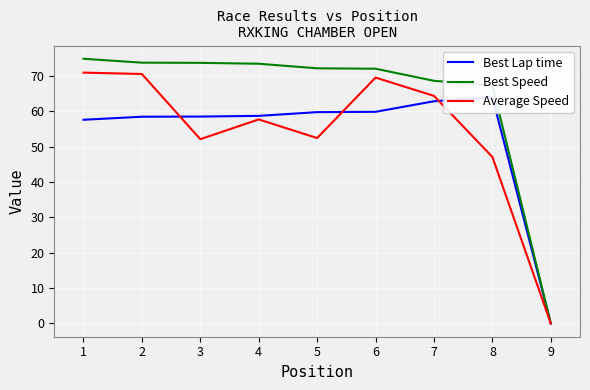

True or false: Best Lap time and Best Speed intersect in this chart.

False